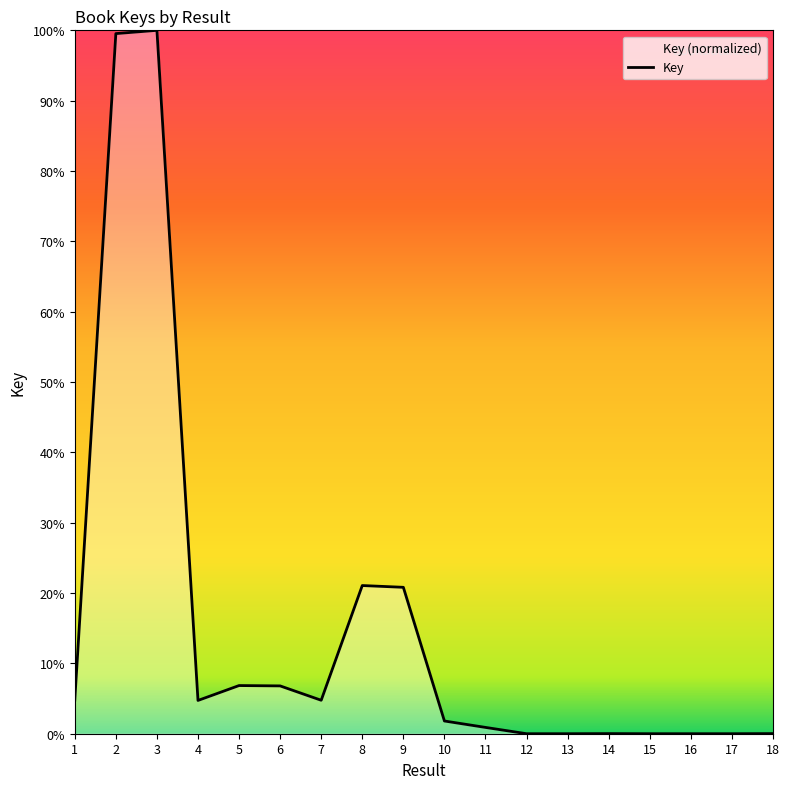

How many values are below 4?

9